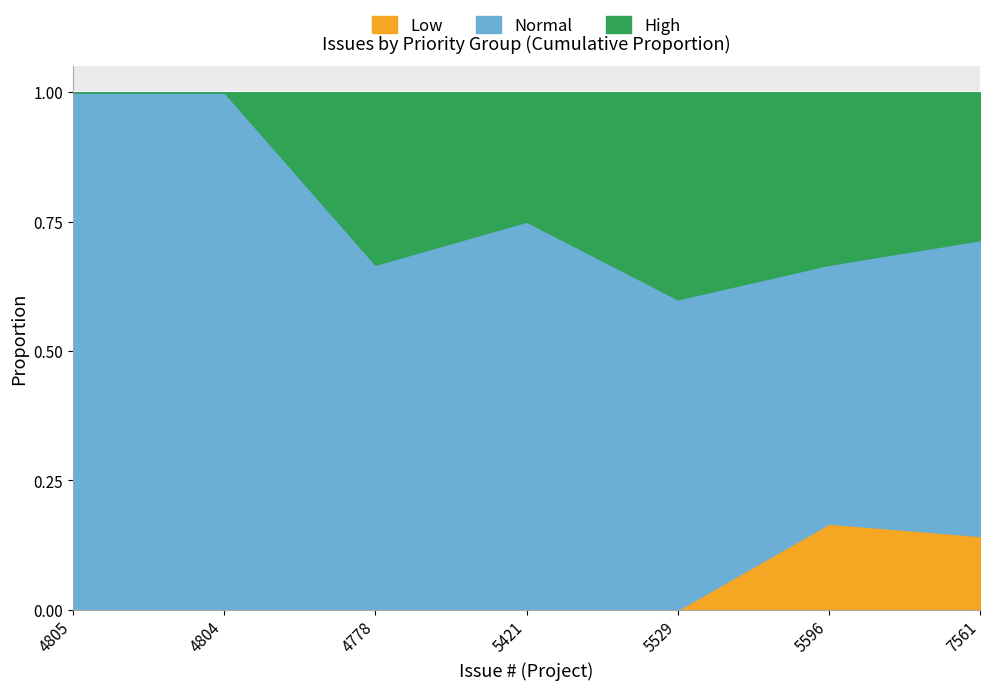

The Low series shows -0.1 at 5529. True or false?

False